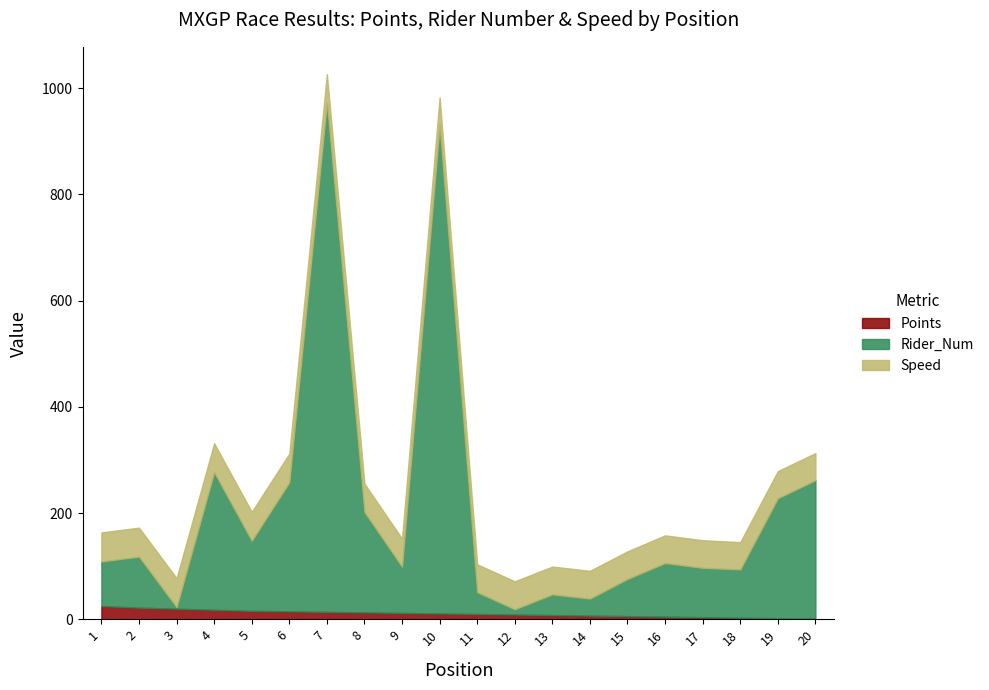

What is the greatest value displayed?

959.0